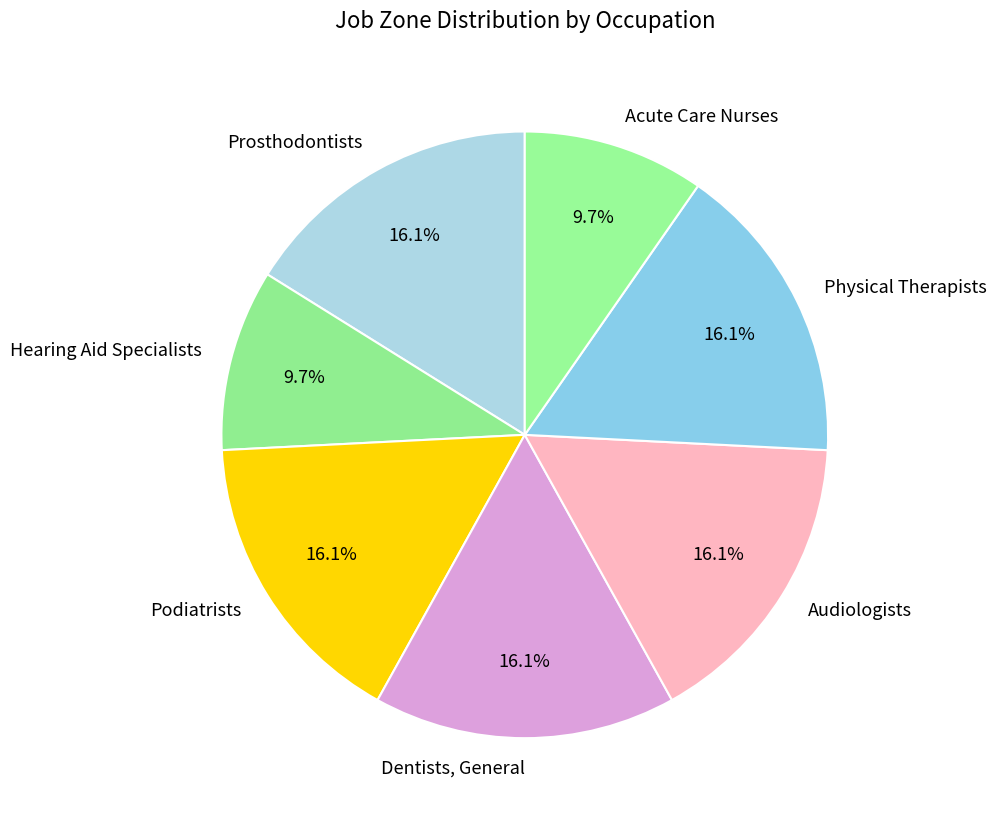

Approximately how many times larger is the value at Podiatrists compared to Hearing Aid Specialists?

1.7